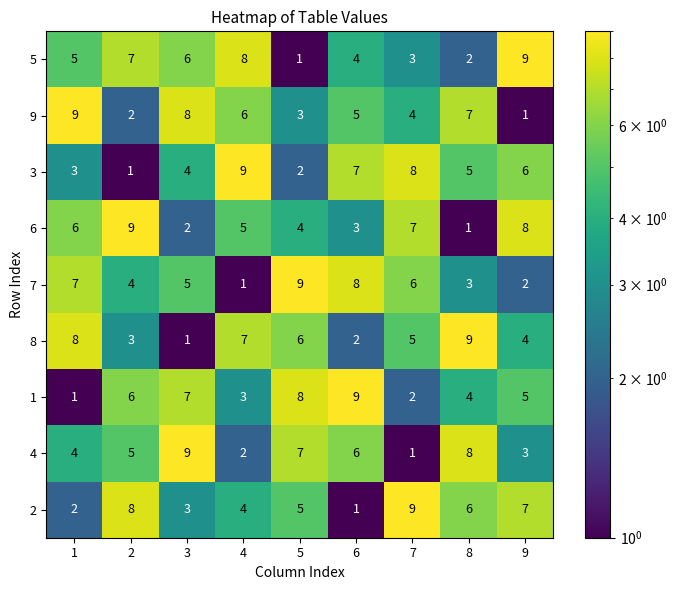

Read the 1 value at 2.

6